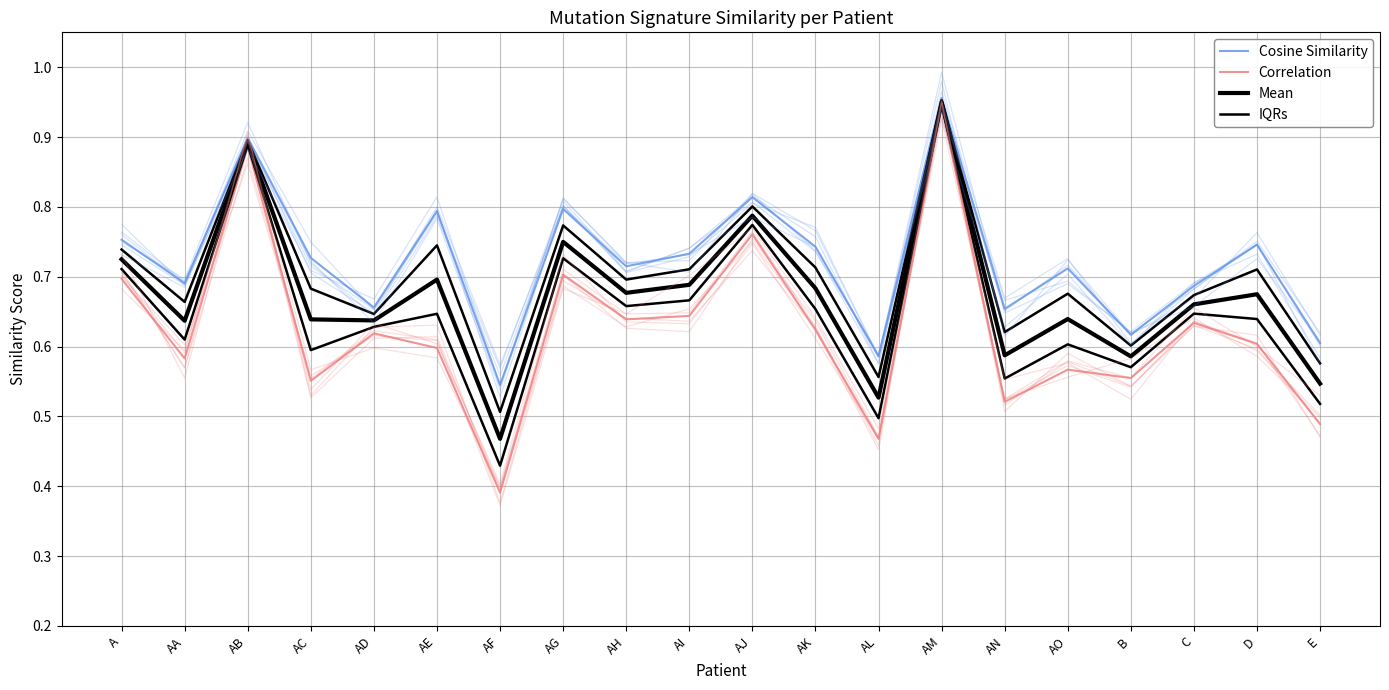

True or false: Cosine Similarity has a value of 0.7 at C.

True